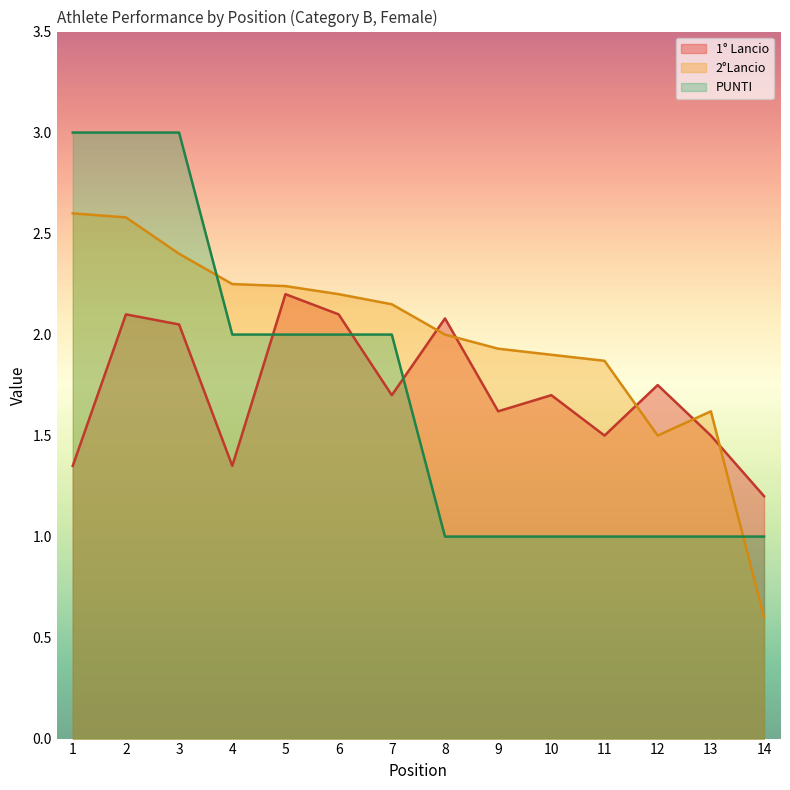

The value of 1° Lancio at 13 is 2.1. True or false?

False